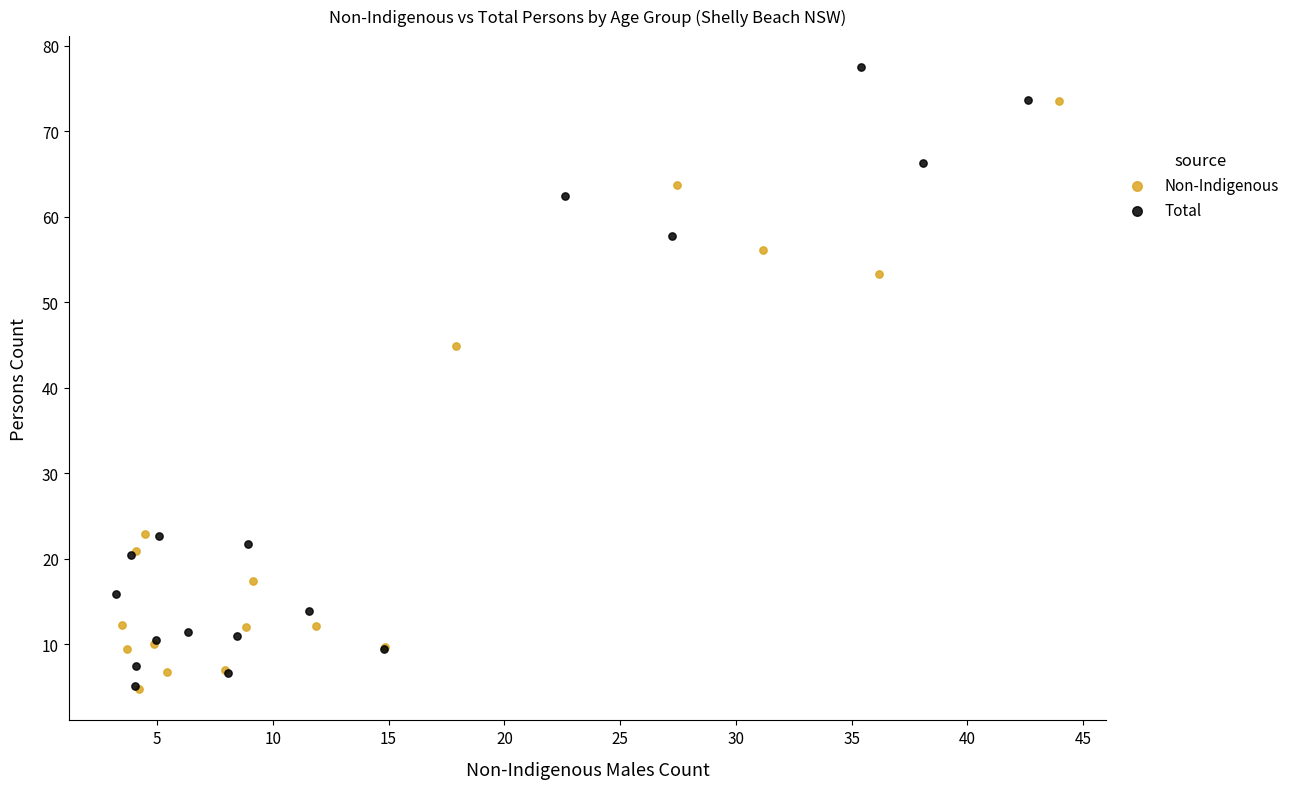

Which series has the widest spread of Y values?

Total